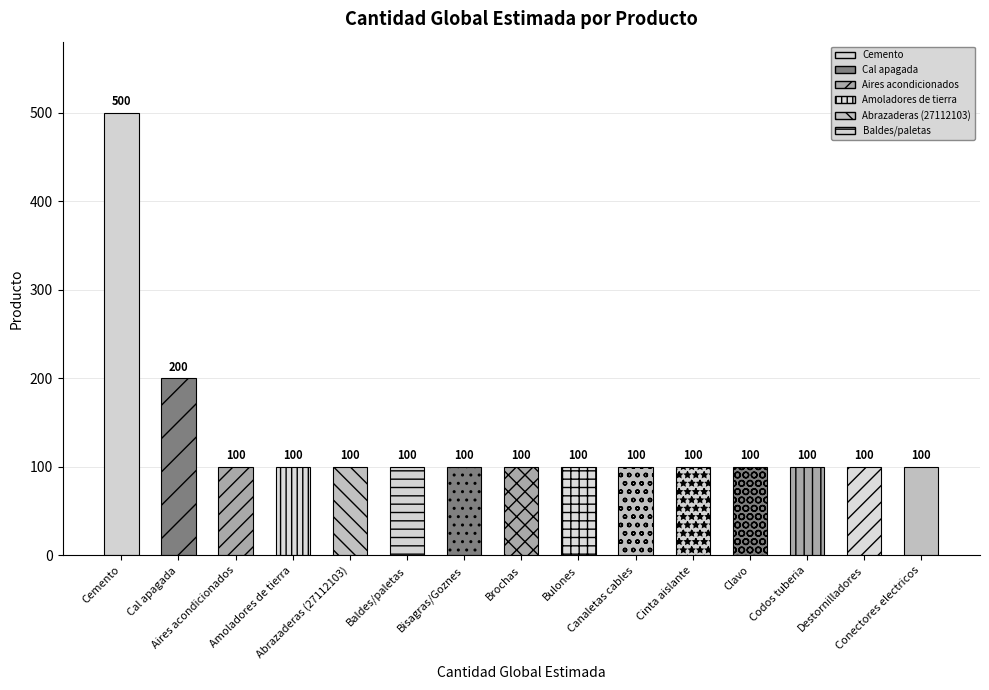

True or false: the data shows 100 at Cinta aislante.

True